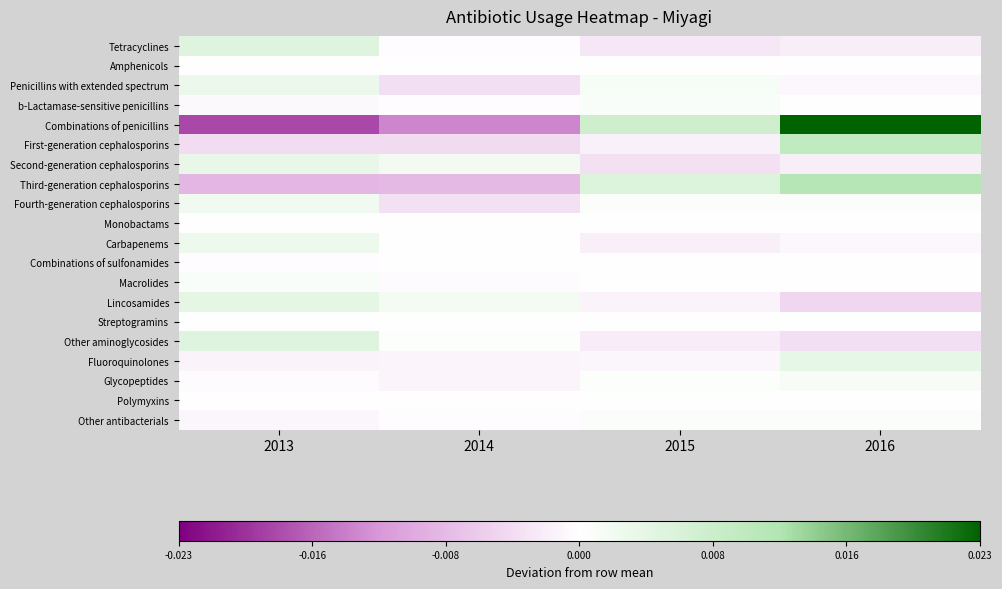

Reading left to right, what are all the values shown in this chart?

Tetracyclines: 2013=0.0	2014=-0.0	2015=-0.0	2016=-0.0
Amphenicols: 2013=-0.0	2014=0.0	2015=0.0	2016=-0.0
Penicillins with extended spectrum: 2013=0.0	2014=-0.0	2015=0.0	2016=-0.0
b-Lactamase-sensitive penicillins: 2013=-0.0	2014=-0.0	2015=0.0	2016=0.0
Combinations of penicillins: 2013=-0.0	2014=-0.0	2015=0.0	2016=0.0
First-generation cephalosporins: 2013=-0.0	2014=-0.0	2015=-0.0	2016=0.0
Second-generation cephalosporins: 2013=0.0	2014=0.0	2015=-0.0	2016=-0.0
Third-generation cephalosporins: 2013=-0.0	2014=-0.0	2015=0.0	2016=0.0
Fourth-generation cephalosporins: 2013=0.0	2014=-0.0	2015=0.0	2016=0.0
Monobactams: 2013=-0.0	2014=-0.0	2015=0.0	2016=0.0
Carbapenems: 2013=0.0	2014=-0.0	2015=-0.0	2016=-0.0
Combinations of sulfonamides: 2013=-0.0	2014=0.0	2015=0.0	2016=0.0
Macrolides: 2013=0.0	2014=-0.0	2015=-0.0	2016=-0.0
Lincosamides: 2013=0.0	2014=0.0	2015=-0.0	2016=-0.0
Streptogramins: 2013=0.0	2014=0.0	2015=0.0	2016=0.0
Other aminoglycosides: 2013=0.0	2014=0.0	2015=-0.0	2016=-0.0
Fluoroquinolones: 2013=-0.0	2014=-0.0	2015=-0.0	2016=0.0
Glycopeptides: 2013=-0.0	2014=-0.0	2015=0.0	2016=0.0
Polymyxins: 2013=-0.0	2014=-0.0	2015=0.0	2016=0.0
Other antibacterials: 2013=-0.0	2014=-0.0	2015=0.0	2016=0.0